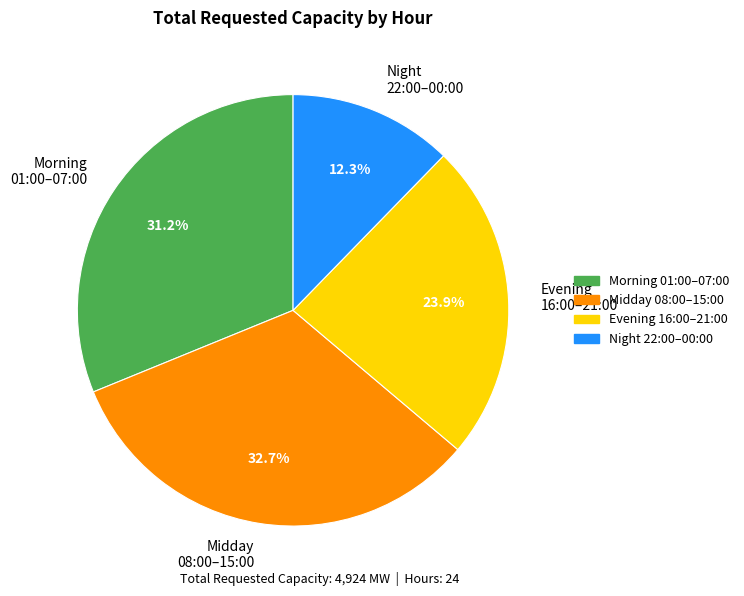

How many segments does this pie chart have?

4